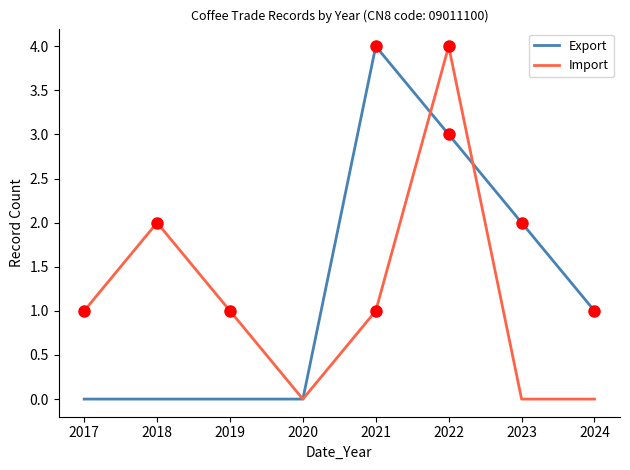

Reading left to right, list all the values displayed in this chart.

Export: 0	0	0	0	4	3	2	1
Import: 1	2	1	0	1	4	0	0